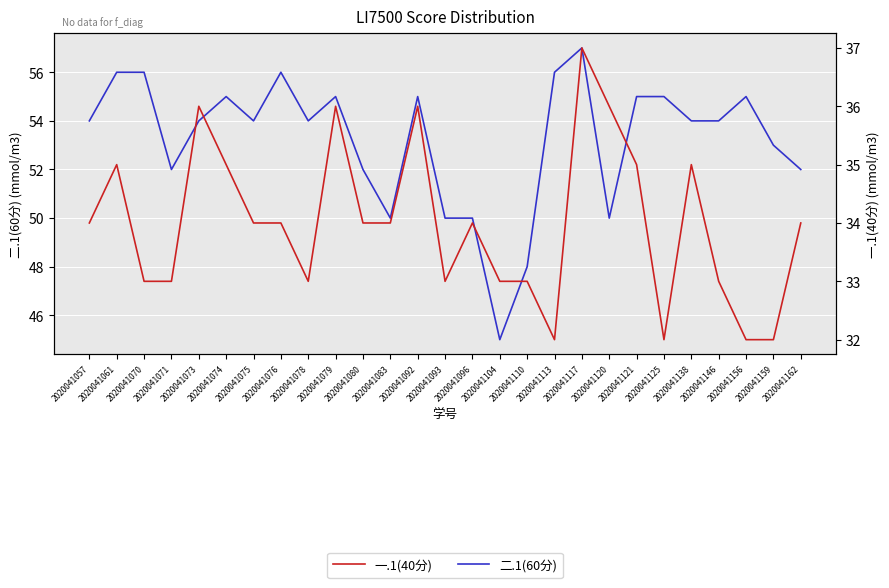

Is the value of 二.1(60分) at 2020041057 greater than the value of 一.1(40分) at 2020041057?

Yes